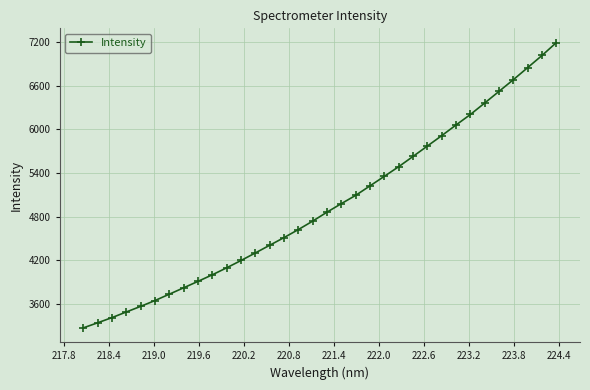

What is the average value?

4949.5